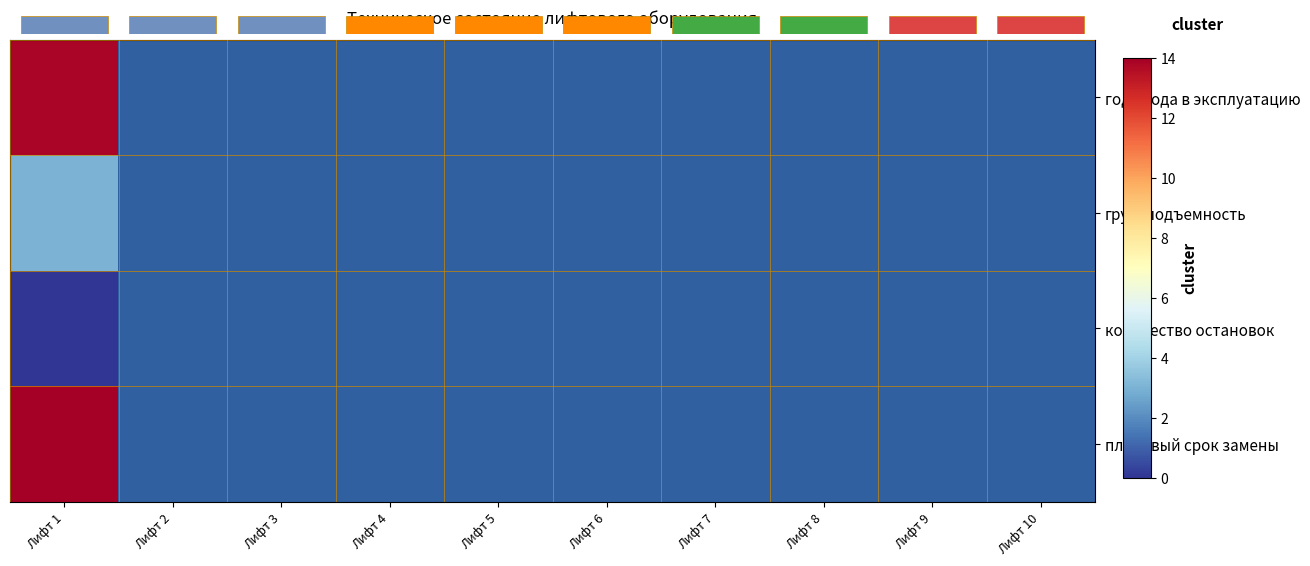

At which category is the sum across all series the highest?

Лифт 1